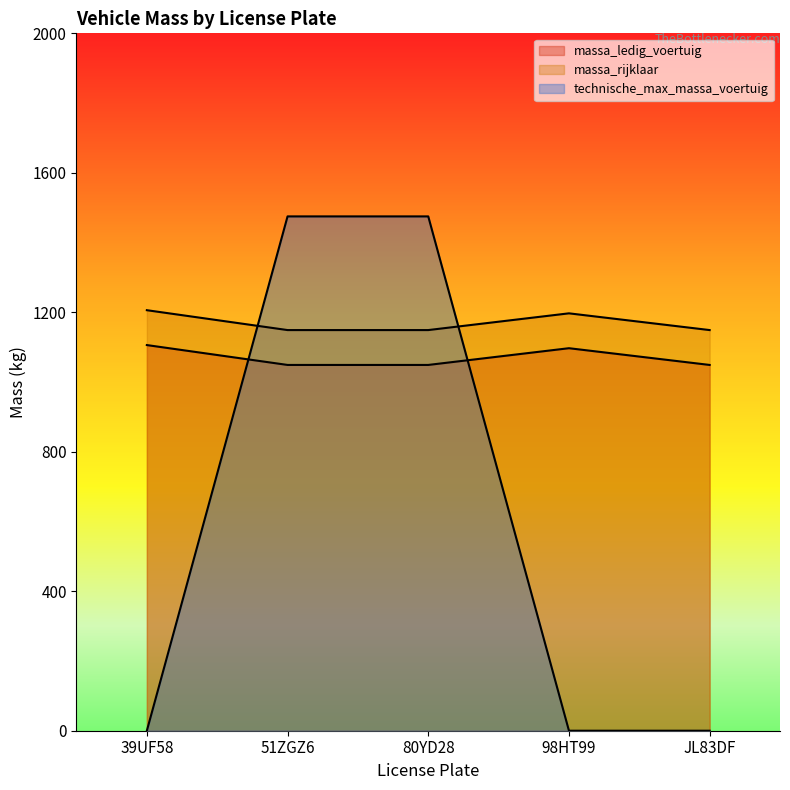

Count the number of categories in the chart.

5